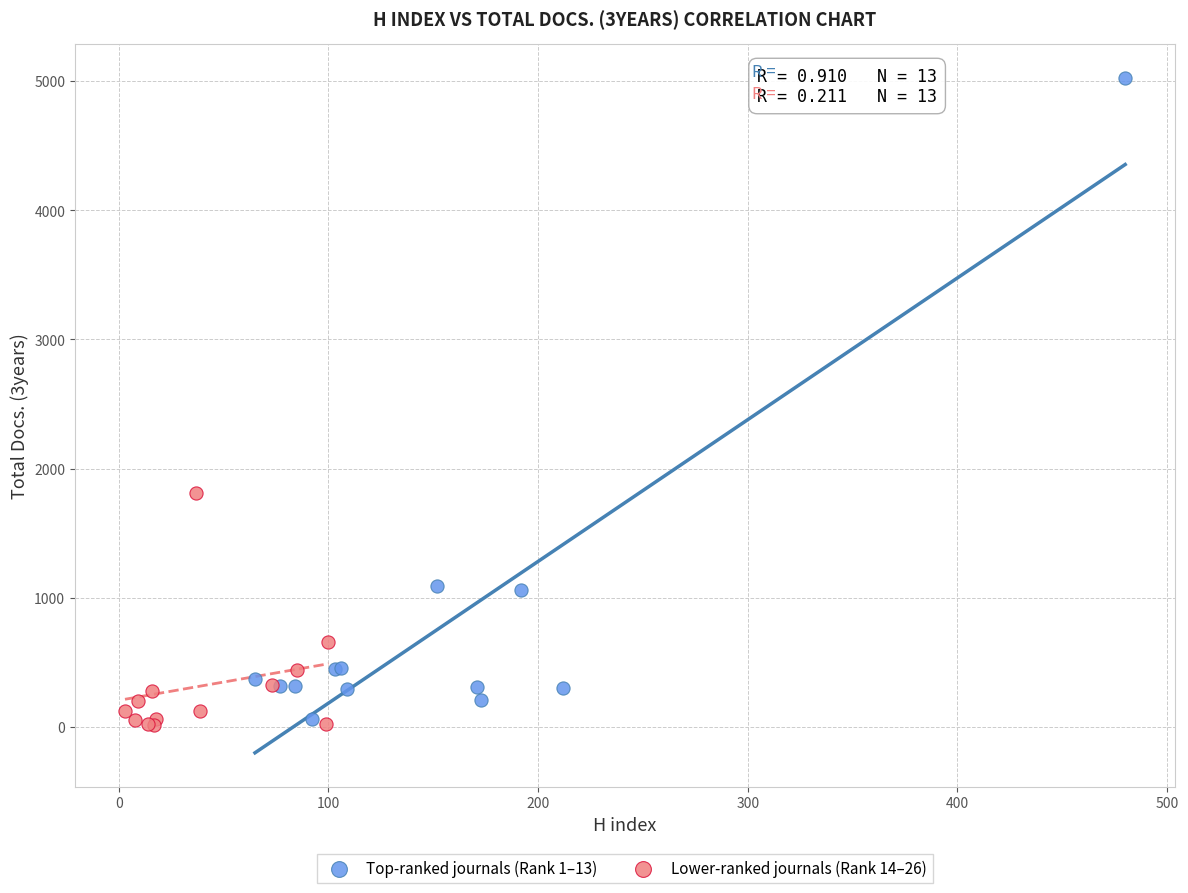

Which series reaches the maximum Y coordinate?

Top-ranked journals (Rank 1–13)